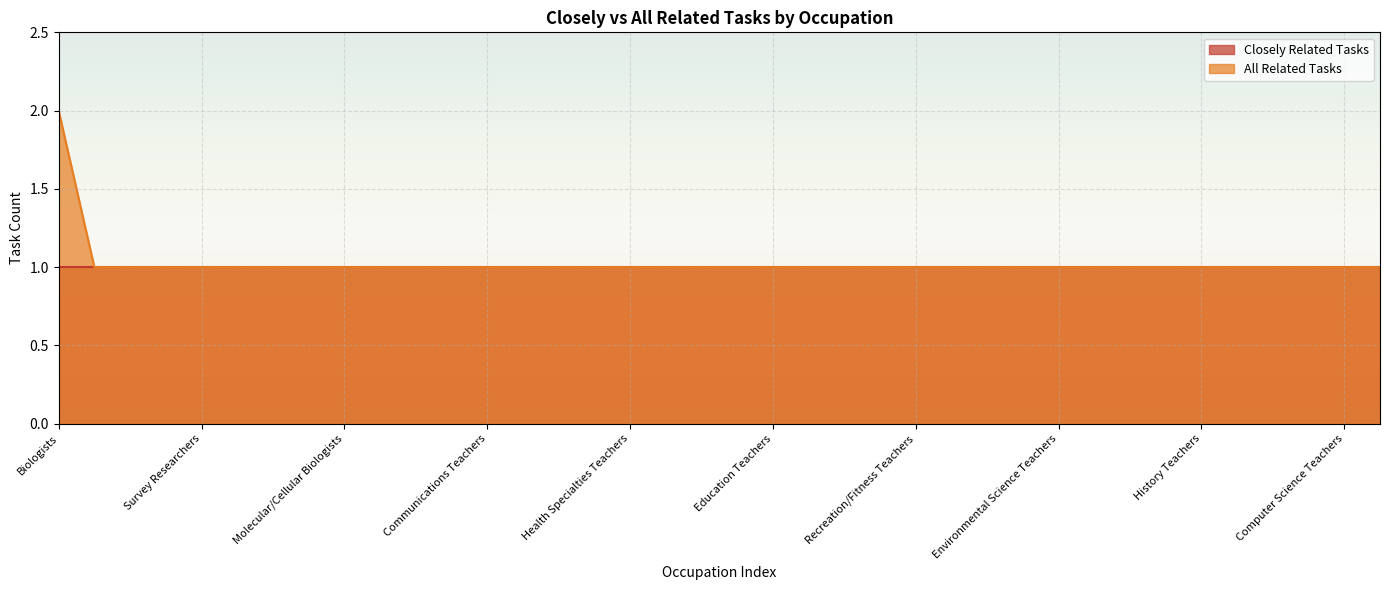

The value at Biochemists and Biophysicists is 1. True or false?

True